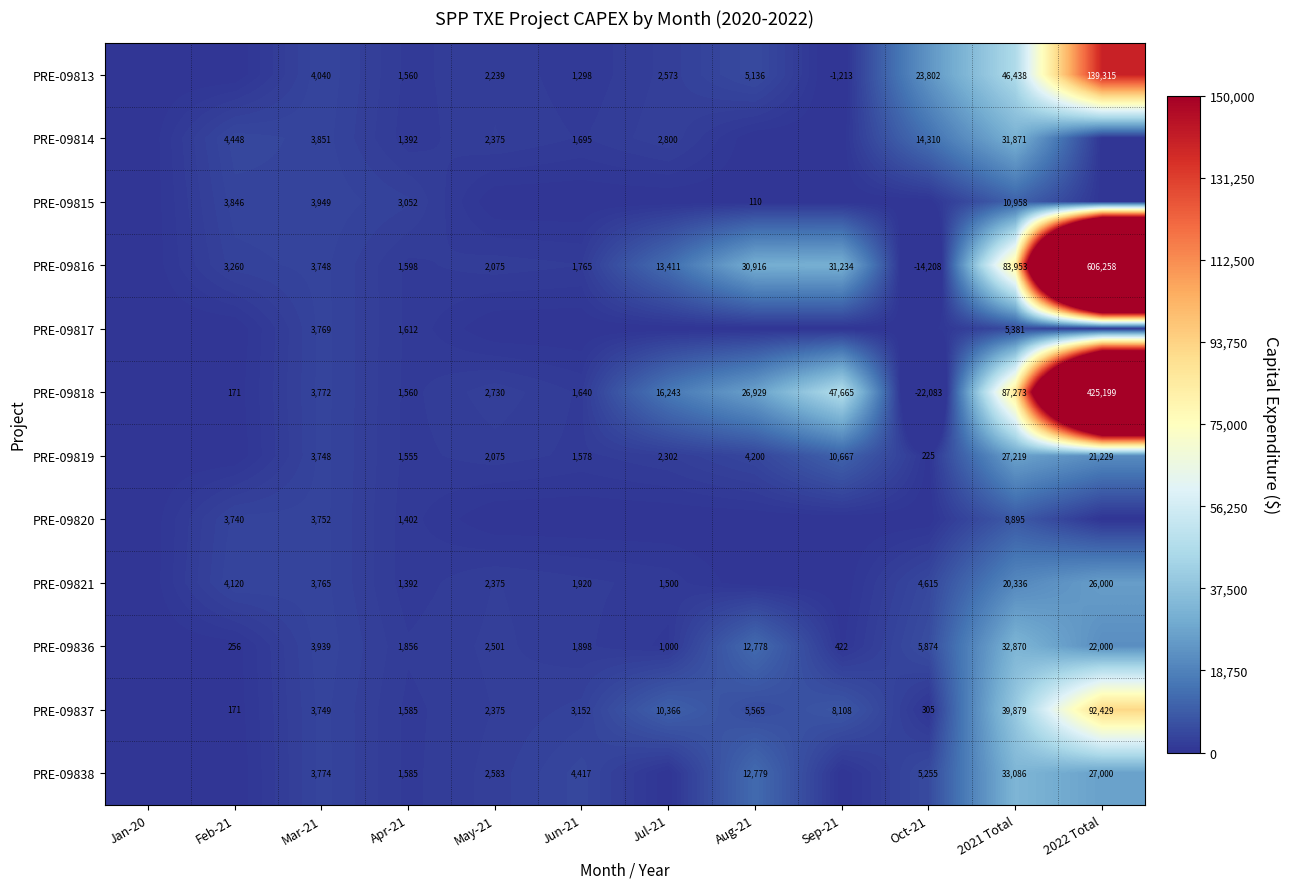

What is the difference between the highest and lowest values at Aug-21?

30916.4